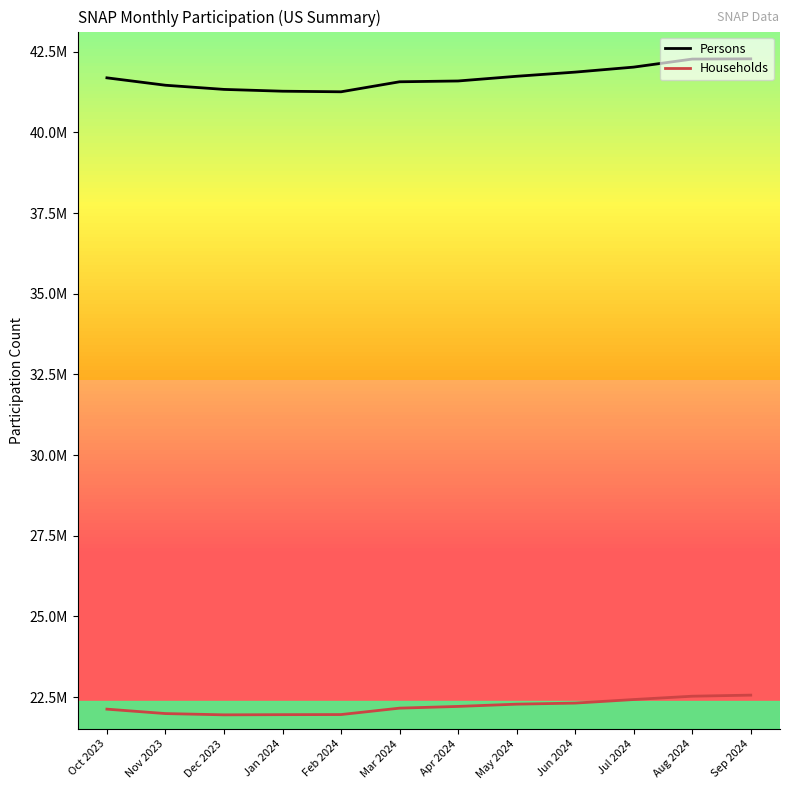

True or false: Persons has more than 1 points higher than both neighbors.

False